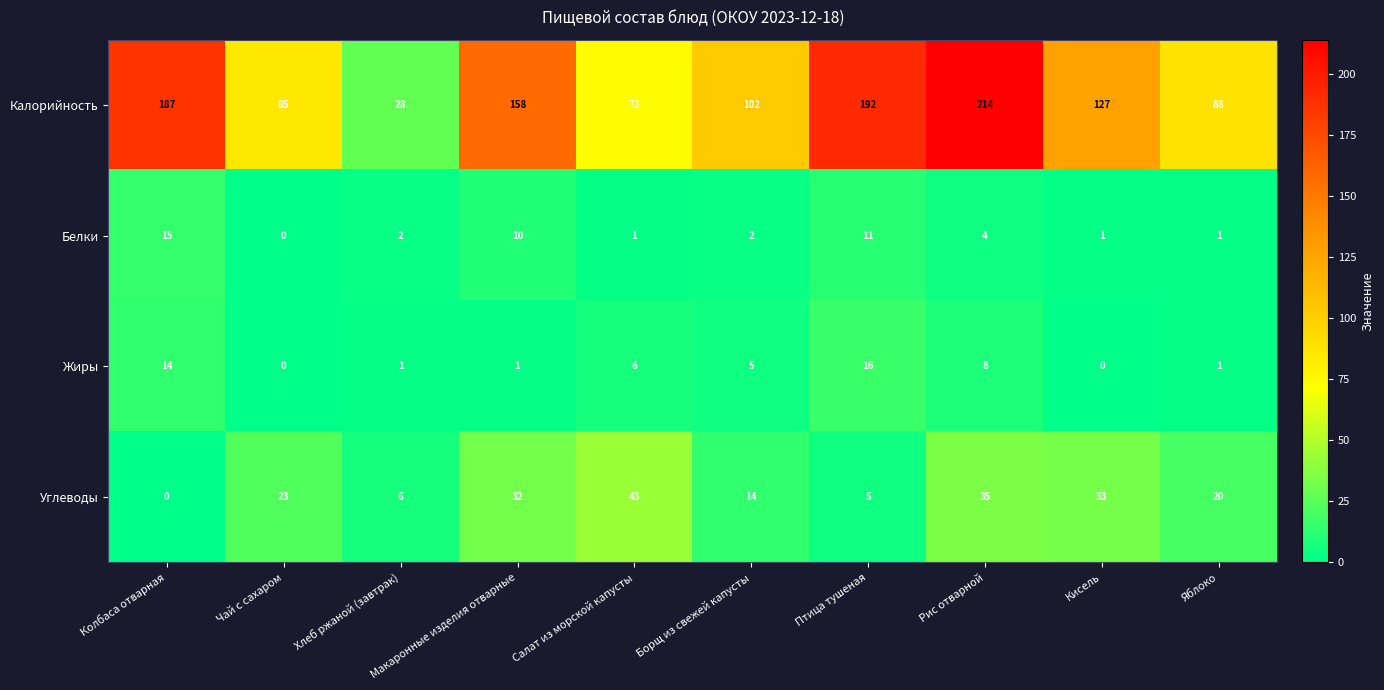

Where is Углеводы nearest to the value 21?

Яблоко